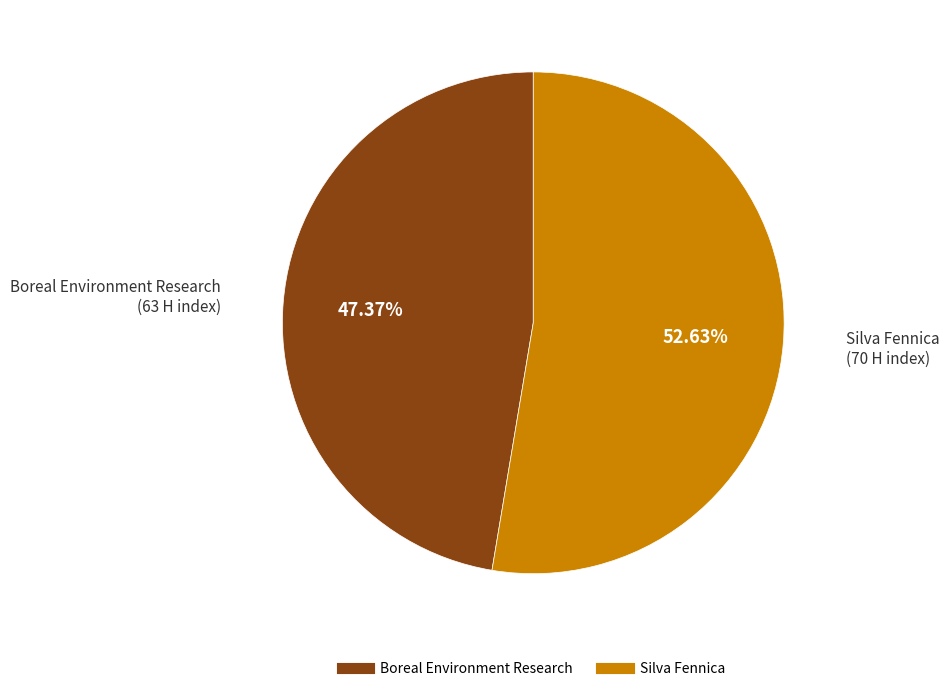

Combined, what portion of the pie is Silva Fennica and Boreal Environment Research?

100.0%